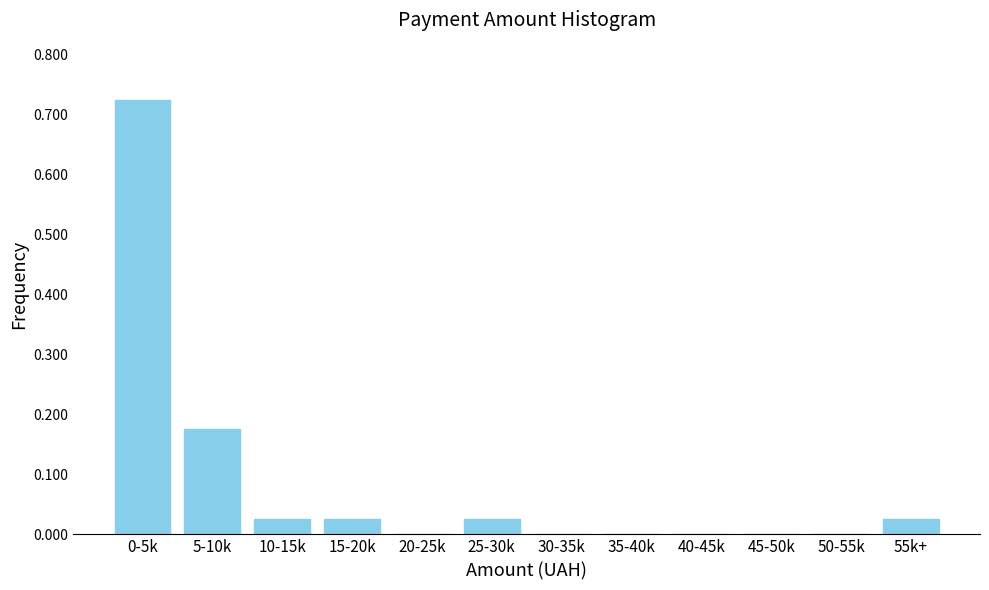

Which has a higher value, 20-25k or 10-15k?

10-15k